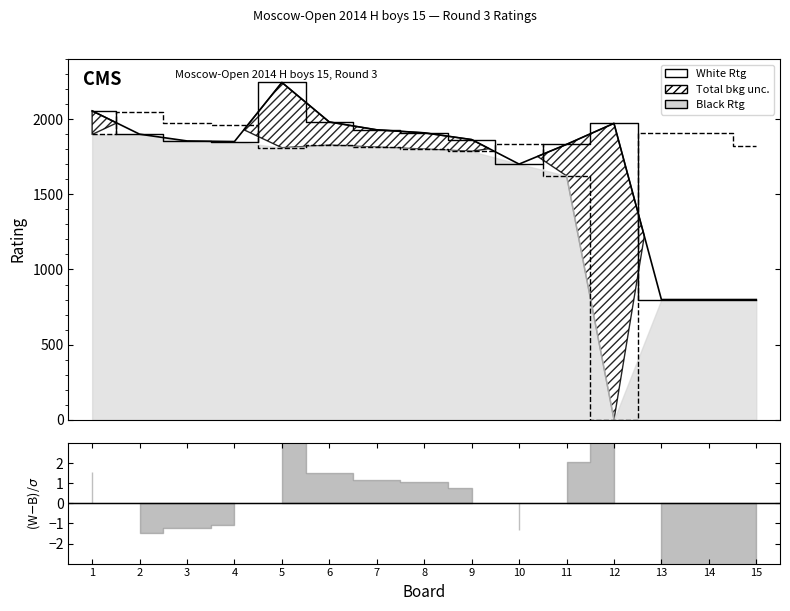

Reading left to right, what are all the values shown in this chart?

1=2055	2=1900	3=1855	4=1851	5=2244	6=1981	7=1929	8=1909	9=1864	10=1701	11=1832	12=1972	13=800	14=800	15=800